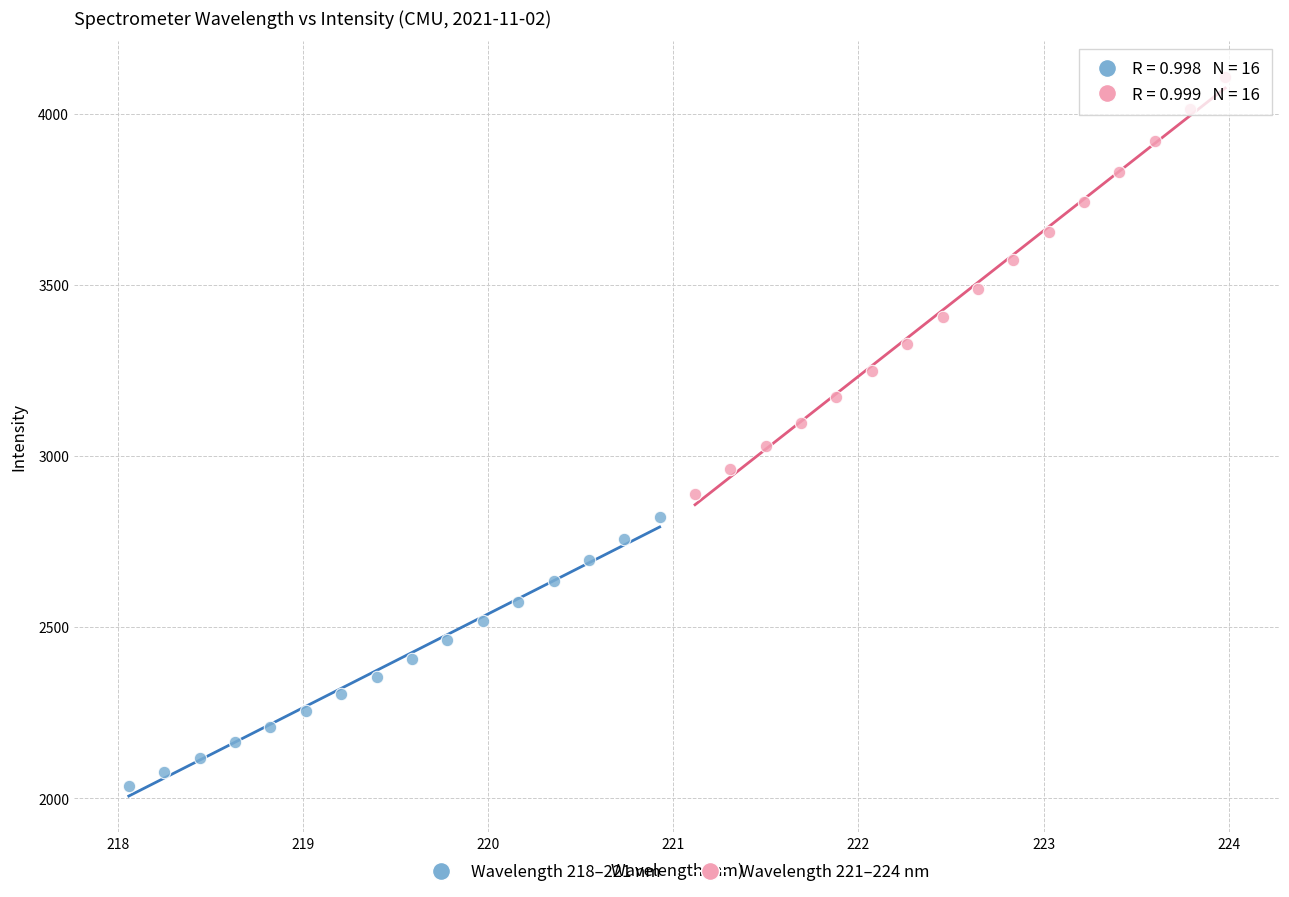

Which series contains the highest Y value?

Wavelength 221–224 nm